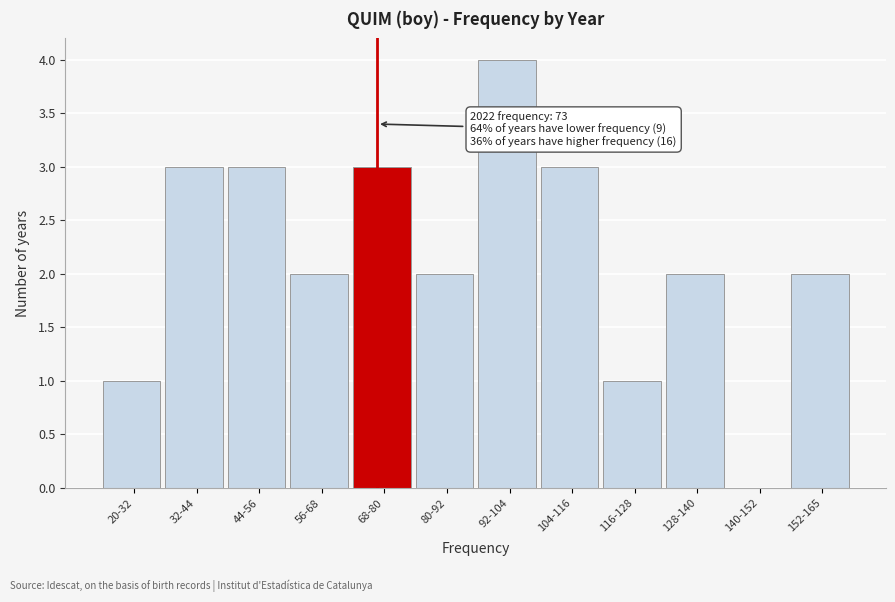

Reading right to left, list all the values displayed in this chart.

152-165=2	140-152=0	128-140=2	116-128=1	104-116=3	92-104=4	80-92=2	68-80=3	56-68=2	44-56=3	32-44=3	20-32=1